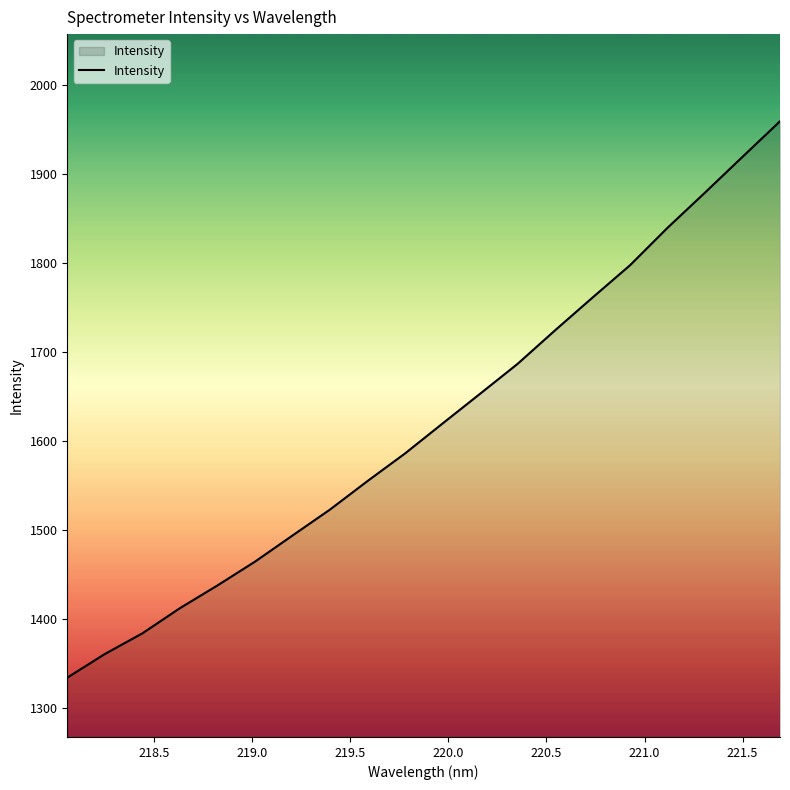

What is the greatest value displayed?

1959.6